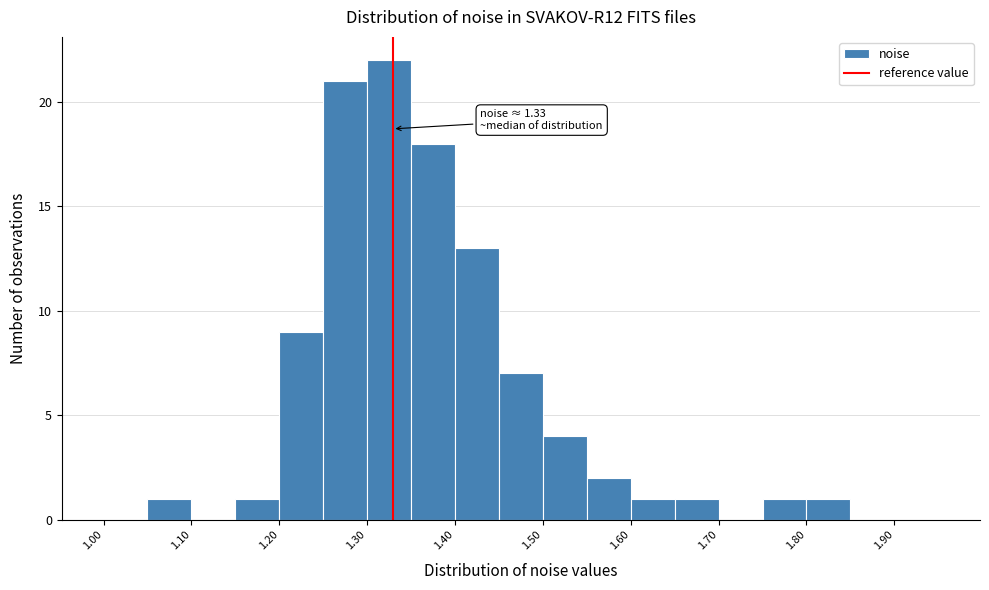

Which range on the x-axis has the tallest bar?

1.30 to 1.35